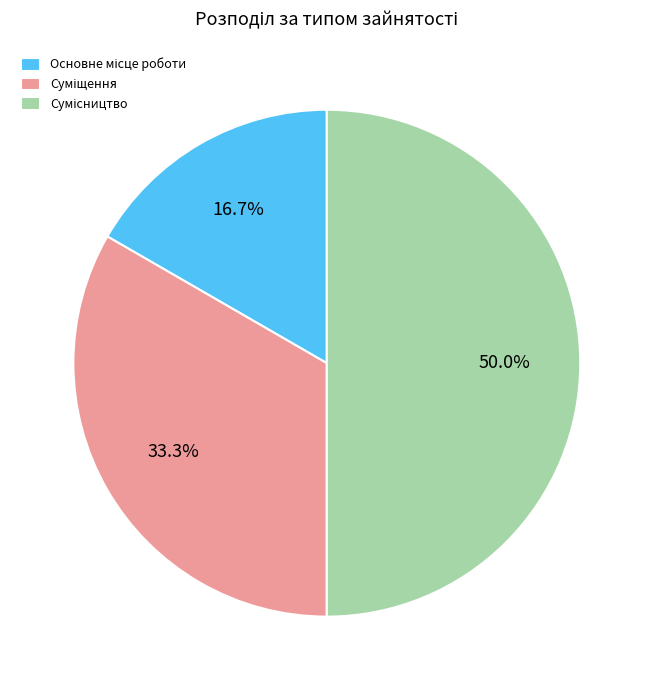

How many slices are in this pie chart?

3